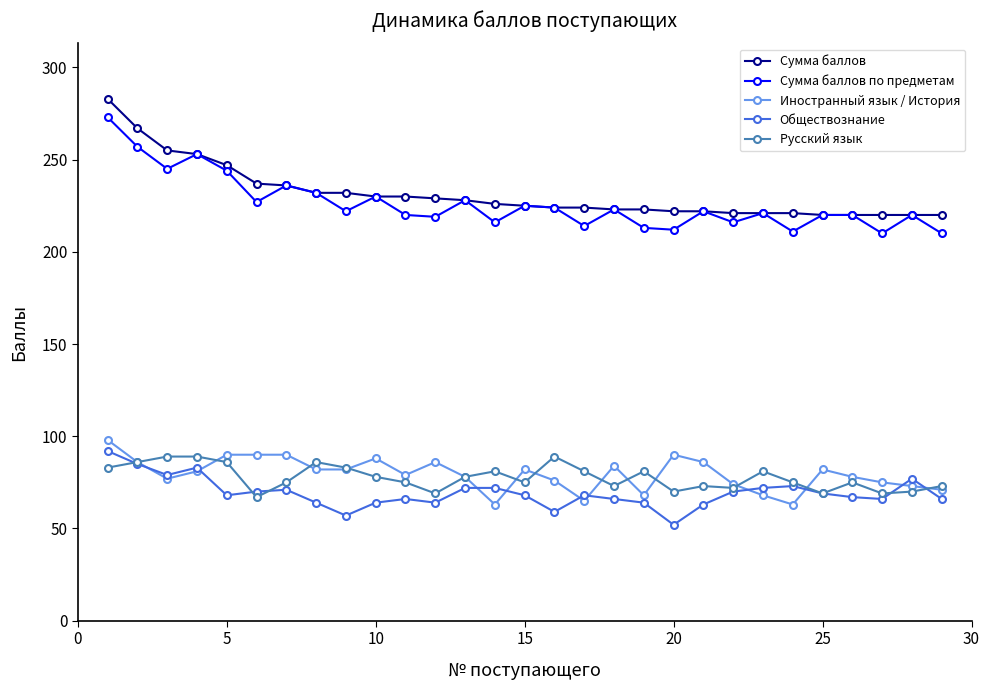

What is the maximum value for Иностранный язык / История?

98